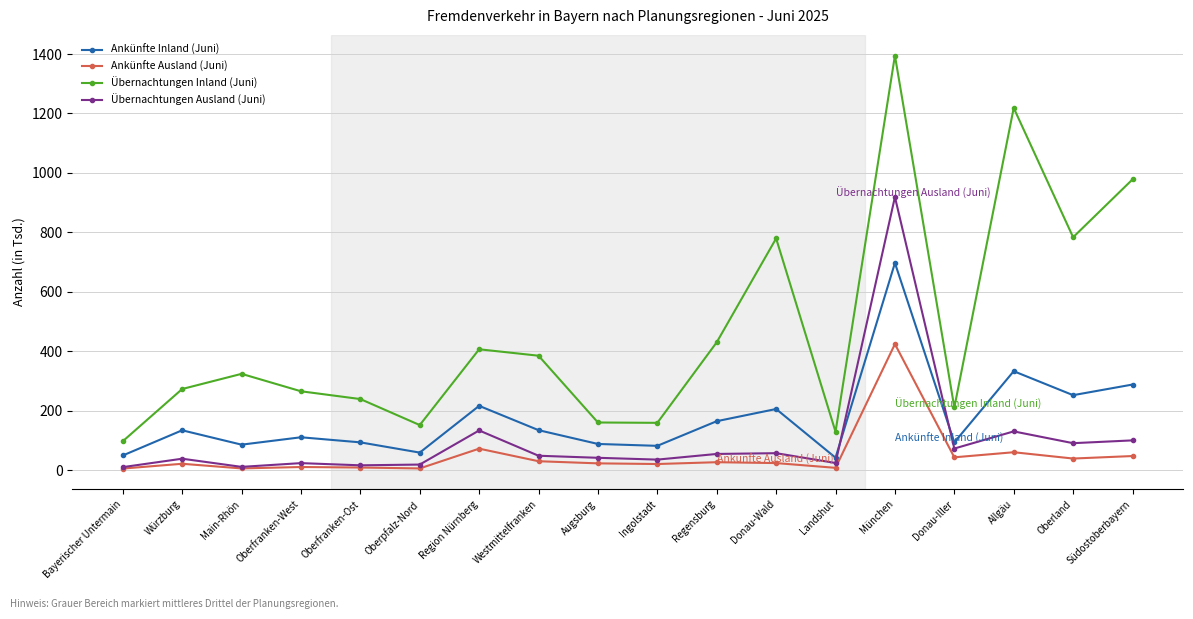

How many data points in Ankünfte Inland (Juni) are less than 134?

9